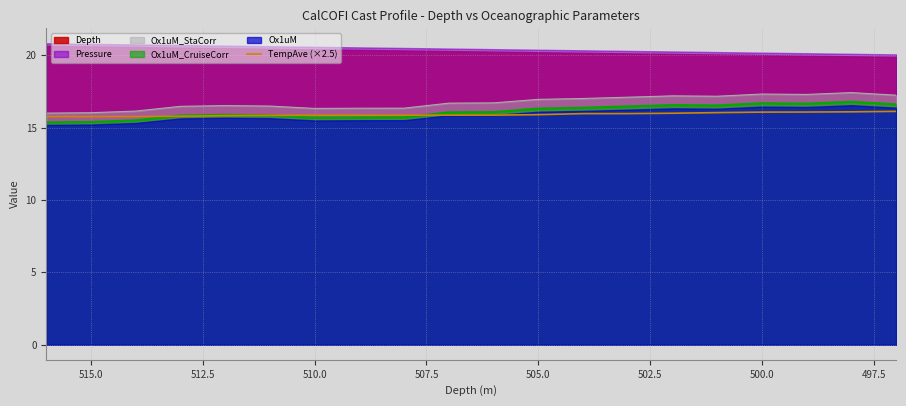

Does the chart display data point markers on the line(s)?

No